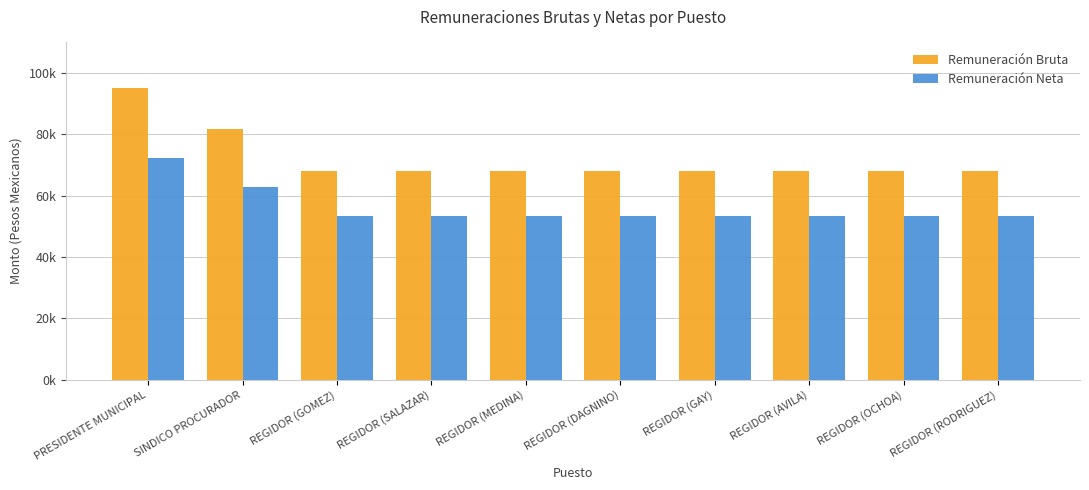

Does the chart contain any negative values?

No